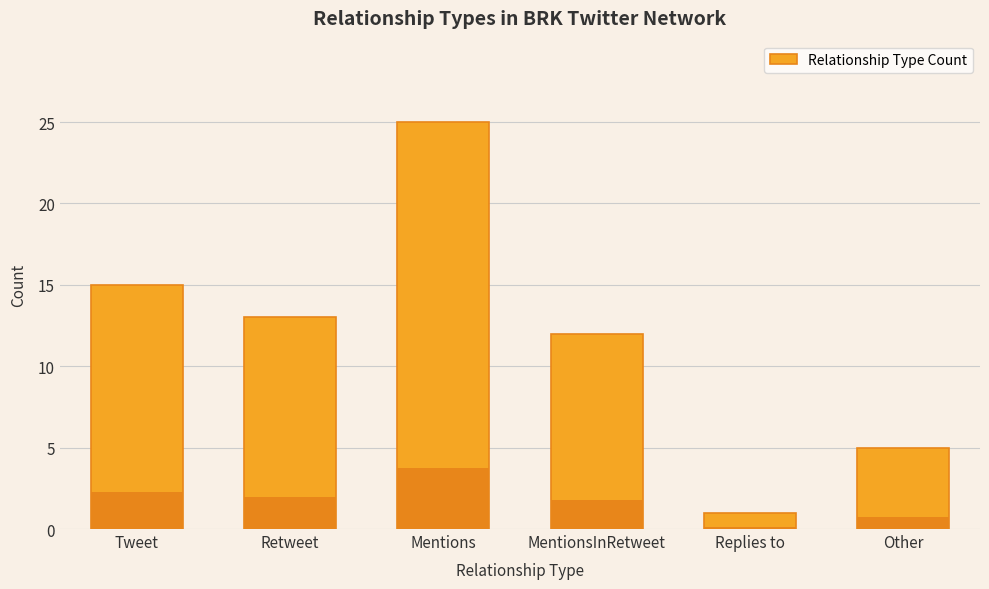

What is the value of the 6th bar from the left?

5